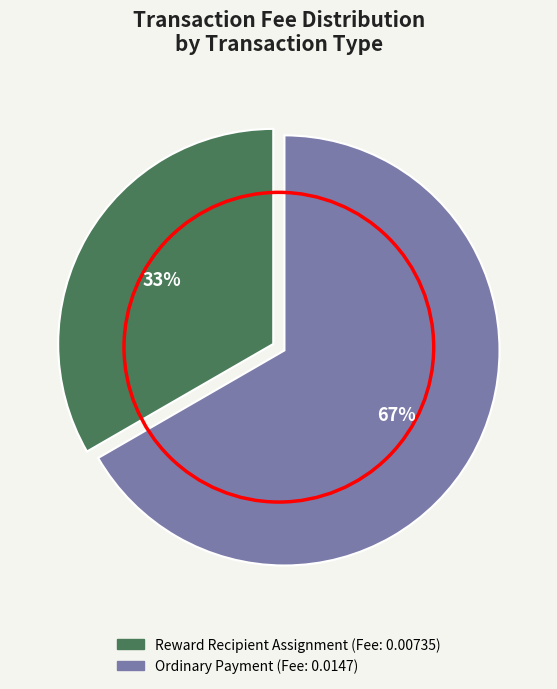

To the nearest percent, what portion does Reward Recipient Assignment represent?

33%